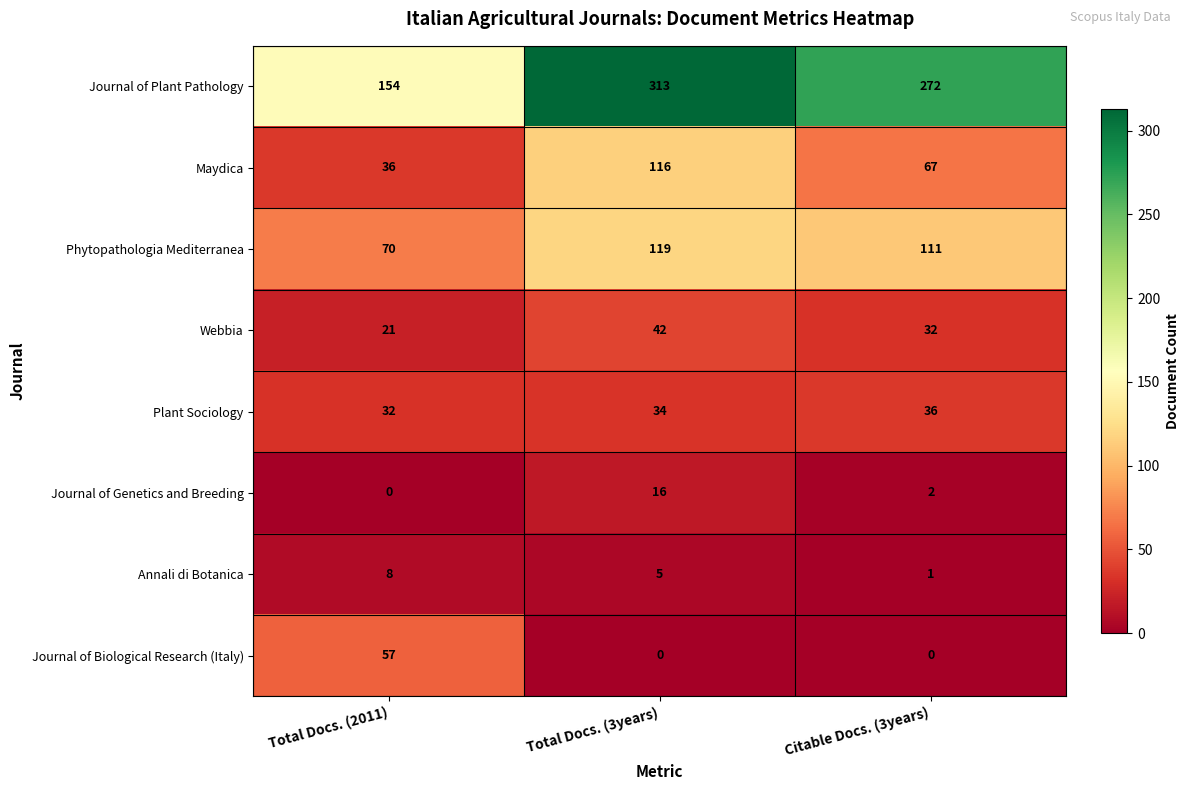

What is the total value across all series at Total Docs. (3years)?

645